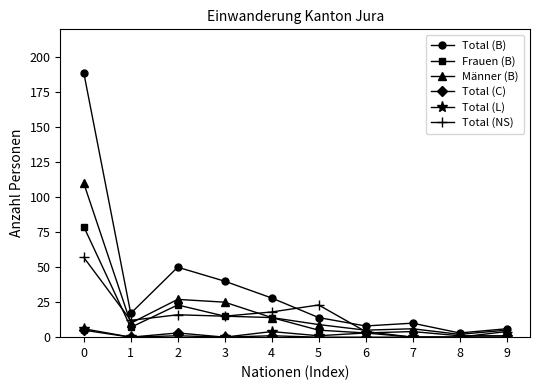

Count the number of categories in the chart.

10